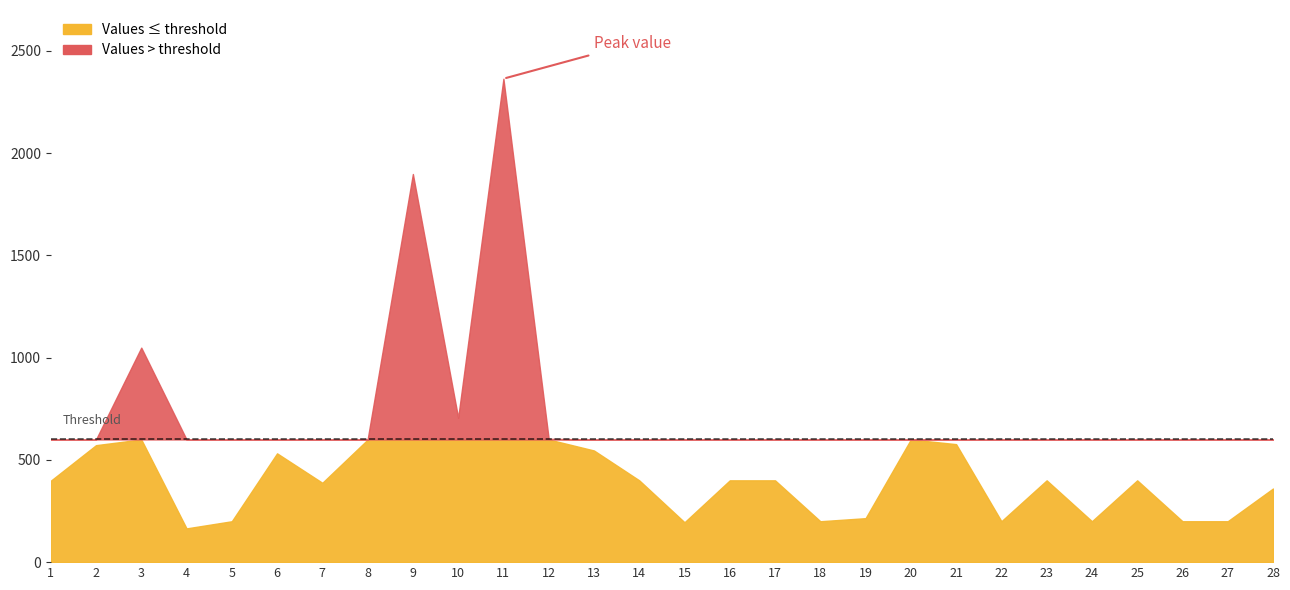

Where does the data first go above 400?

2